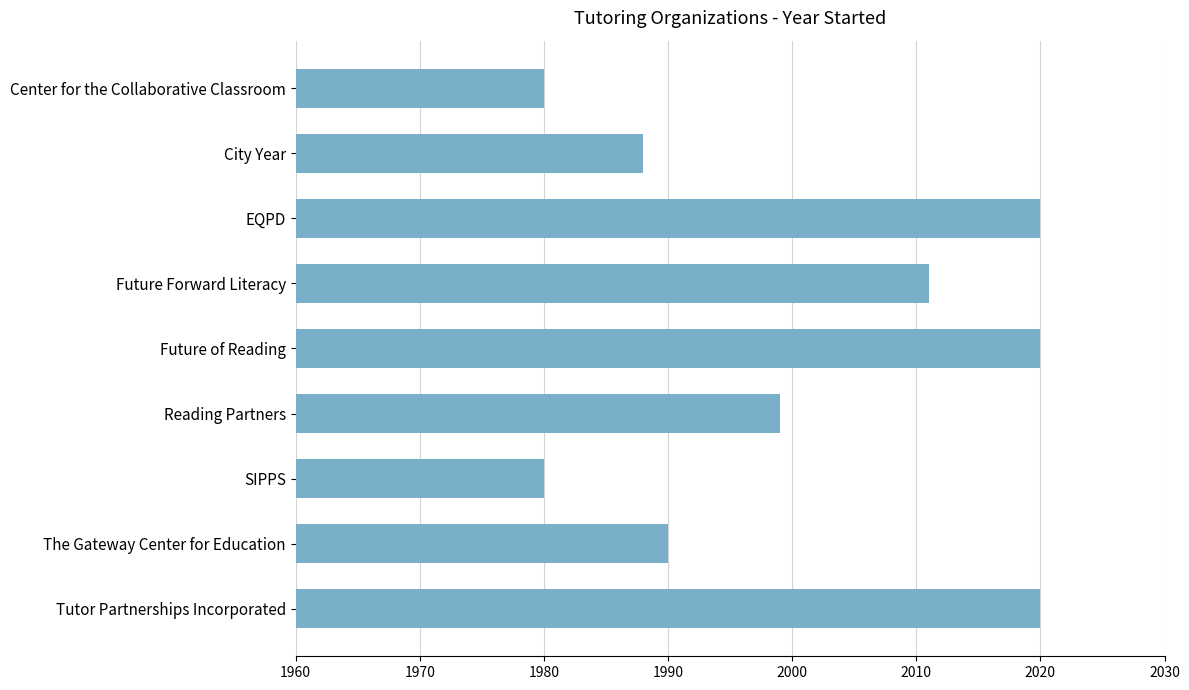

What is the difference between the maximum and minimum values?

40